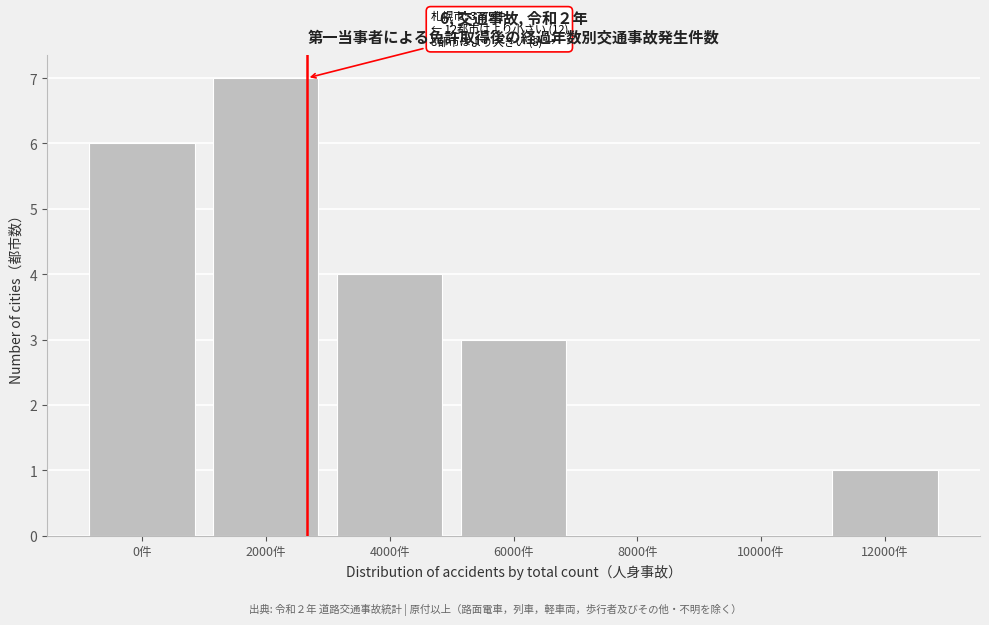

Reading left to right, what are all the values shown in this chart?

0件=6	2000件=7	4000件=4	6000件=3	8000件=0	10000件=0	12000件=1